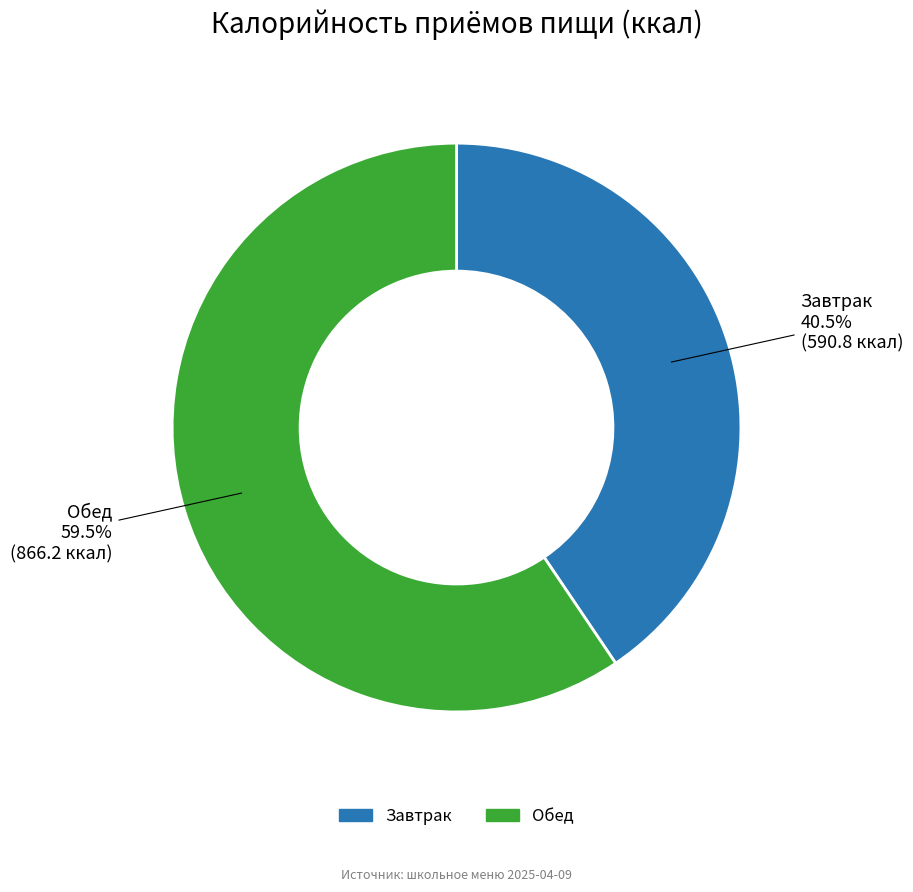

Rank the categories by value from highest to lowest.

Обед, Завтрак